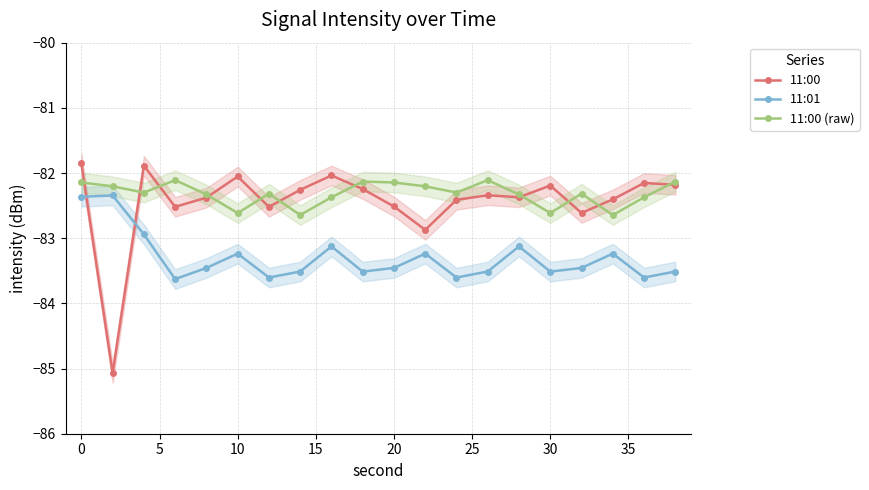

True or false: 11:00 (raw) and 11:01 cross at least once.

False